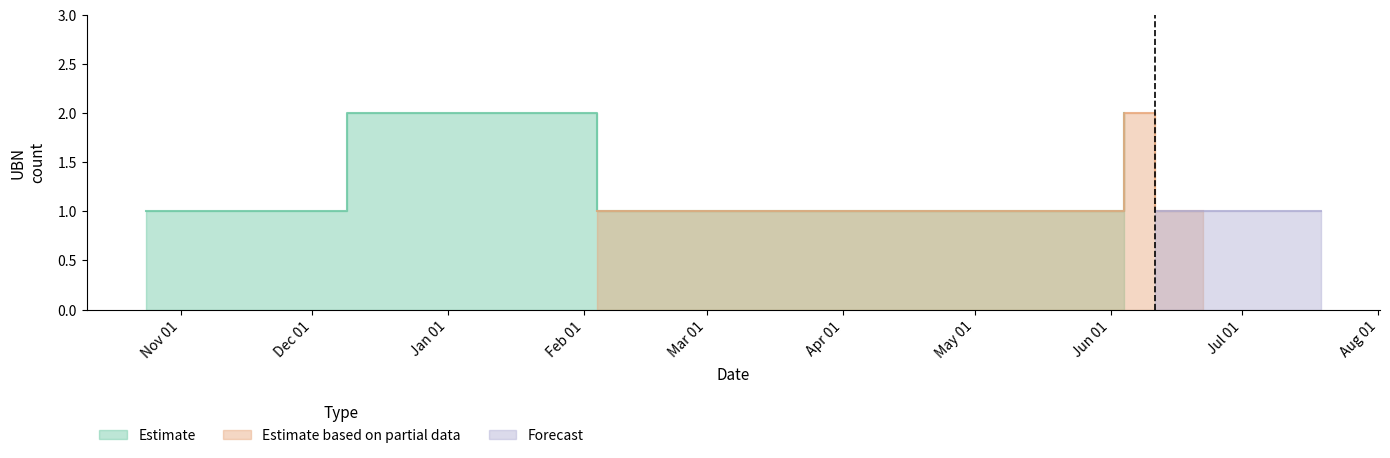

What is the greatest value displayed?

2